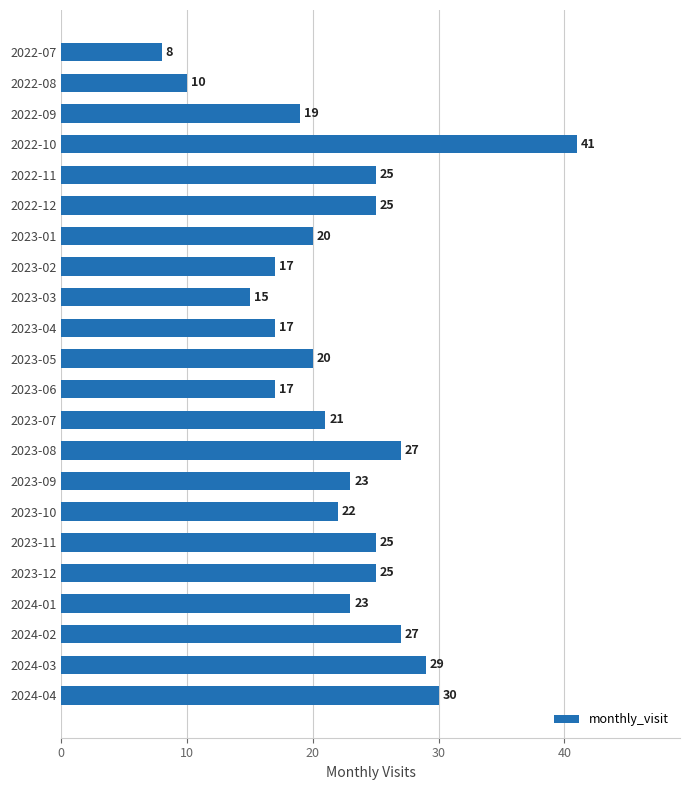

Reading top to bottom, list all the values displayed in this chart.

8	10	19	41	25	25	20	17	15	17	20	17	21	27	23	22	25	25	23	27	29	30